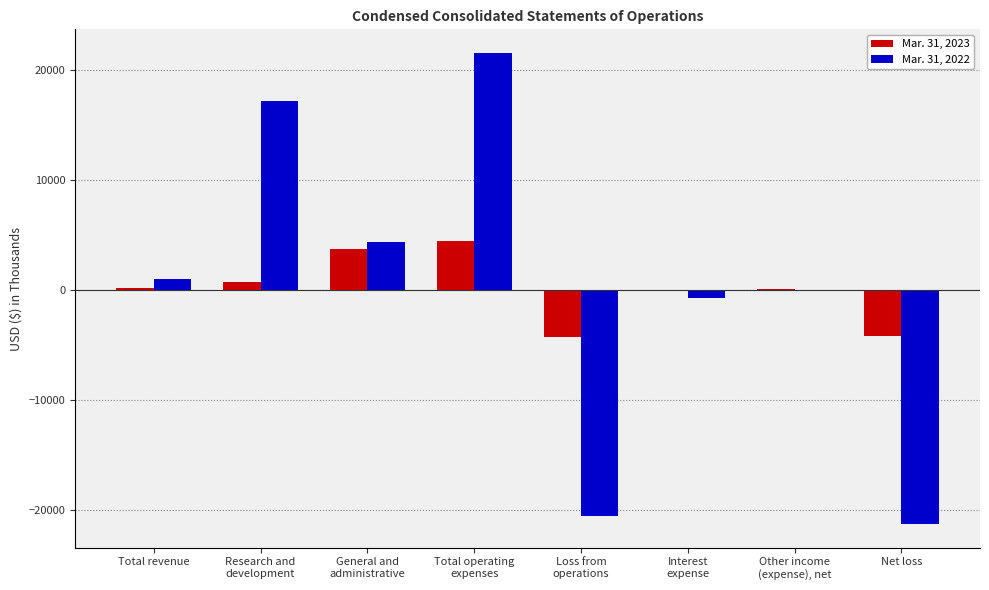

Does the chart contain stacked bars?

No